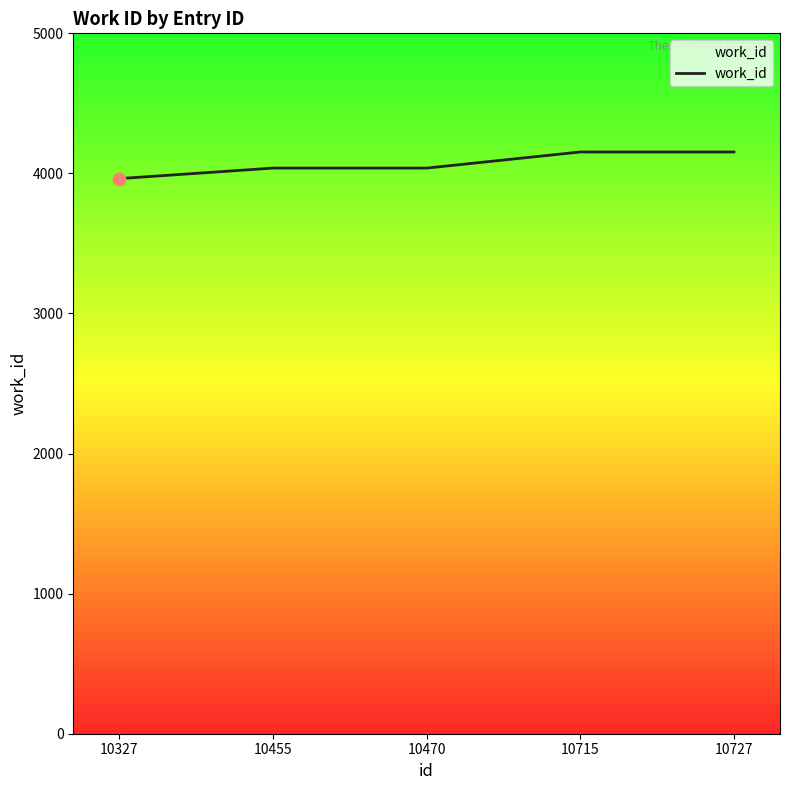

What is the ratio of the value at 10455 to the value at 10727?

1.0